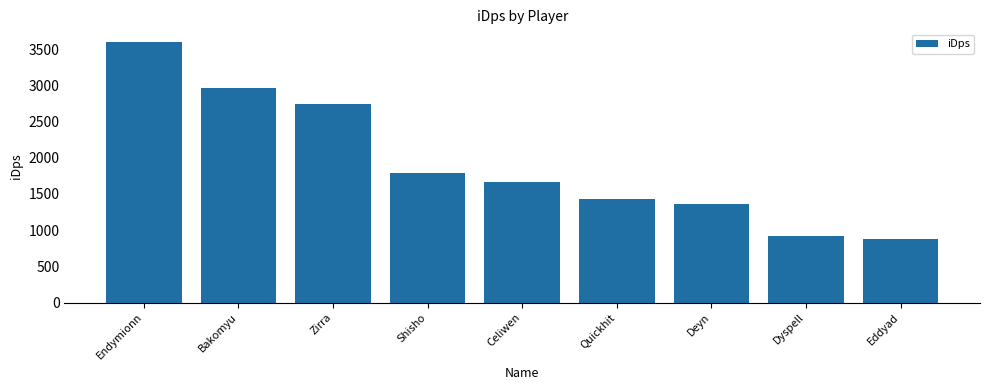

Reading left to right, list all the values displayed in this chart.

Endymionn=3593.9	Bakomyu=2967.2	Zirra=2735.9	Shisho=1793.6	Celiwen=1658.4	Quickhit=1430.9	Deyn=1355.7	Dyspell=925.8	Eddyad=880.1